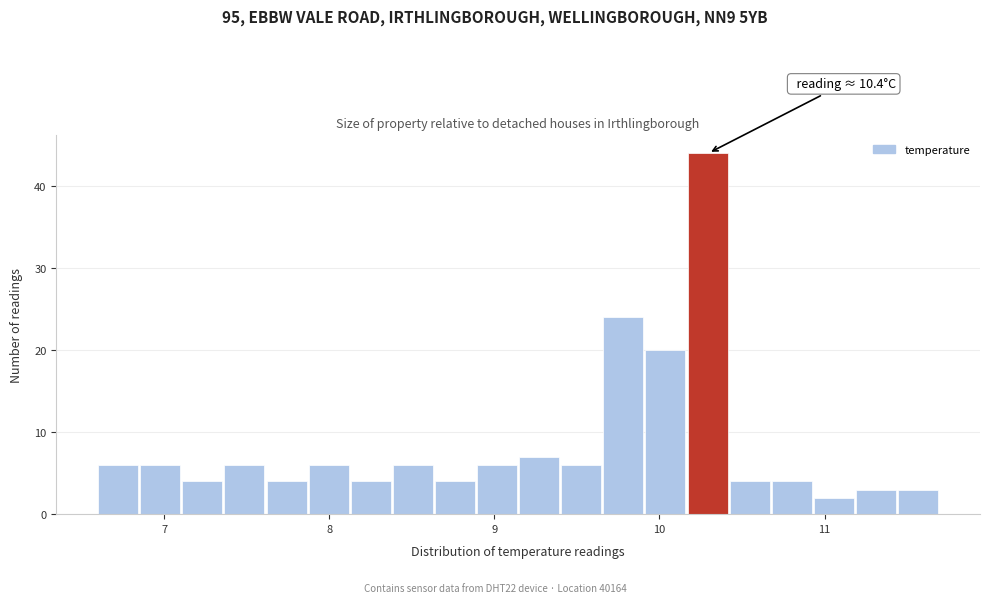

Read against the x-axis, roughly where is the centre of the tallest bar?

10.3